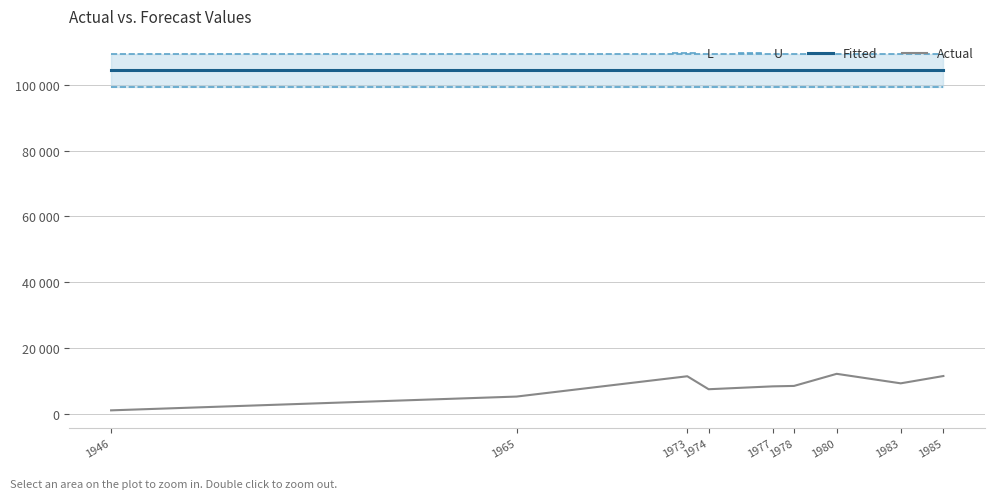

True or false: L and Actual cross at least once.

False